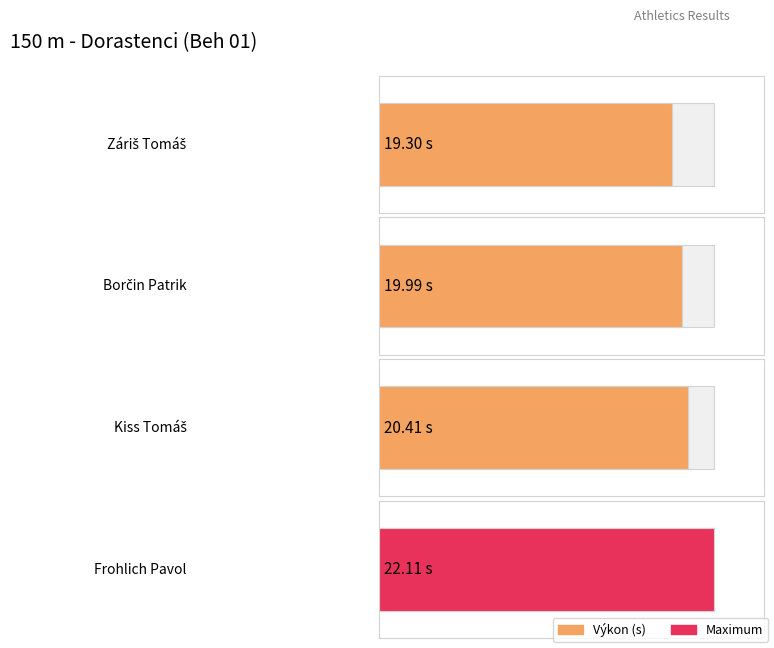

Where does the data first go above 20?

Kiss Tomáš